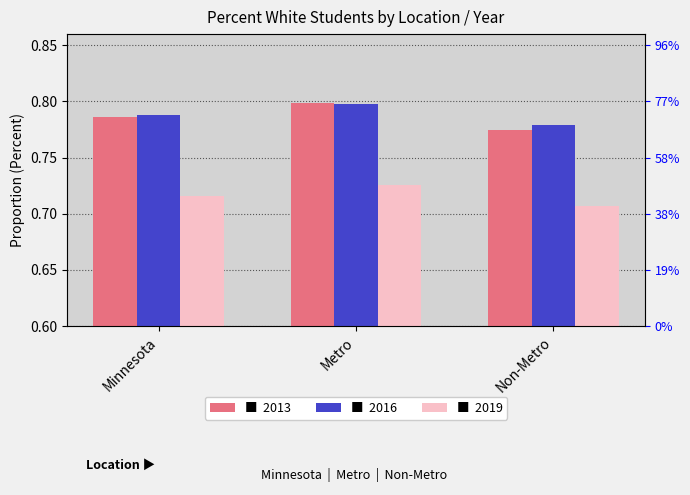

At which label does 2016 reach its minimum?

Non-Metro